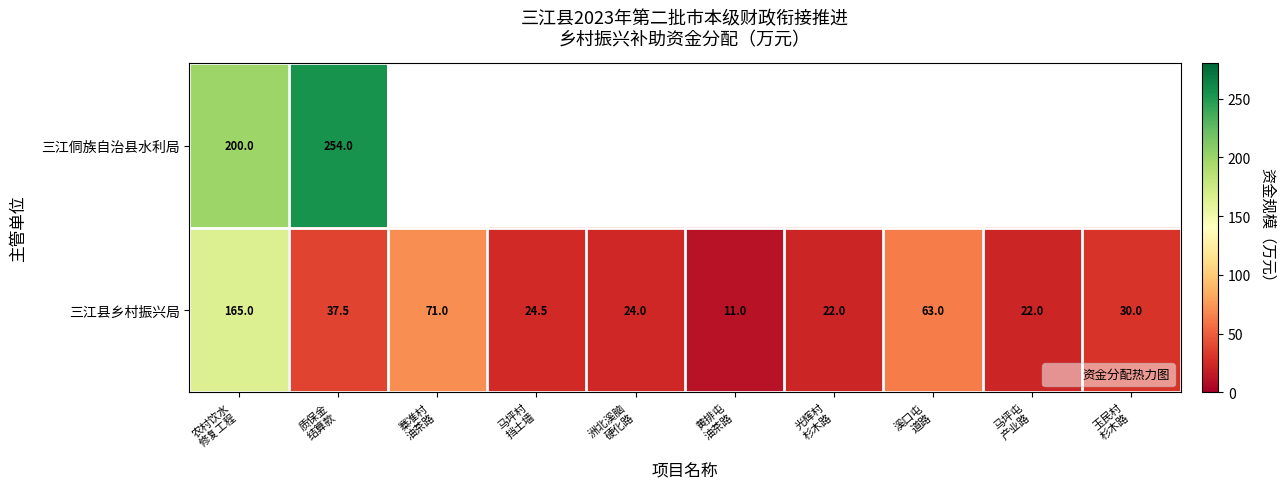

What is the average value of the 三江县乡村振兴局 series?

47.0